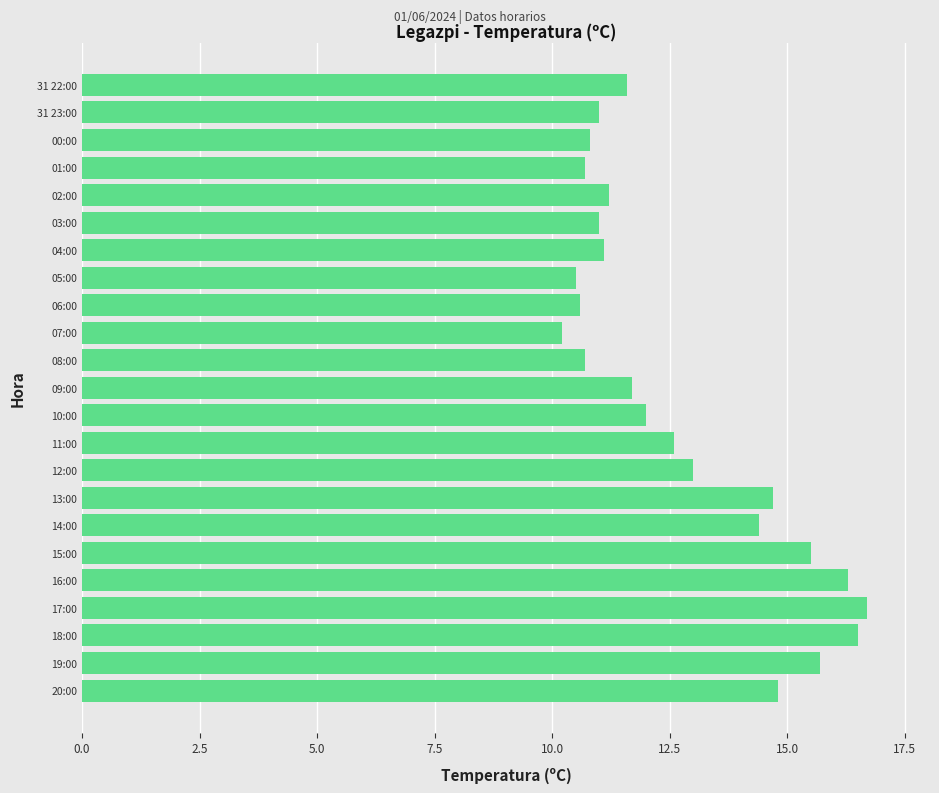

Is it true that the value at 04:00 is 11.1?

True